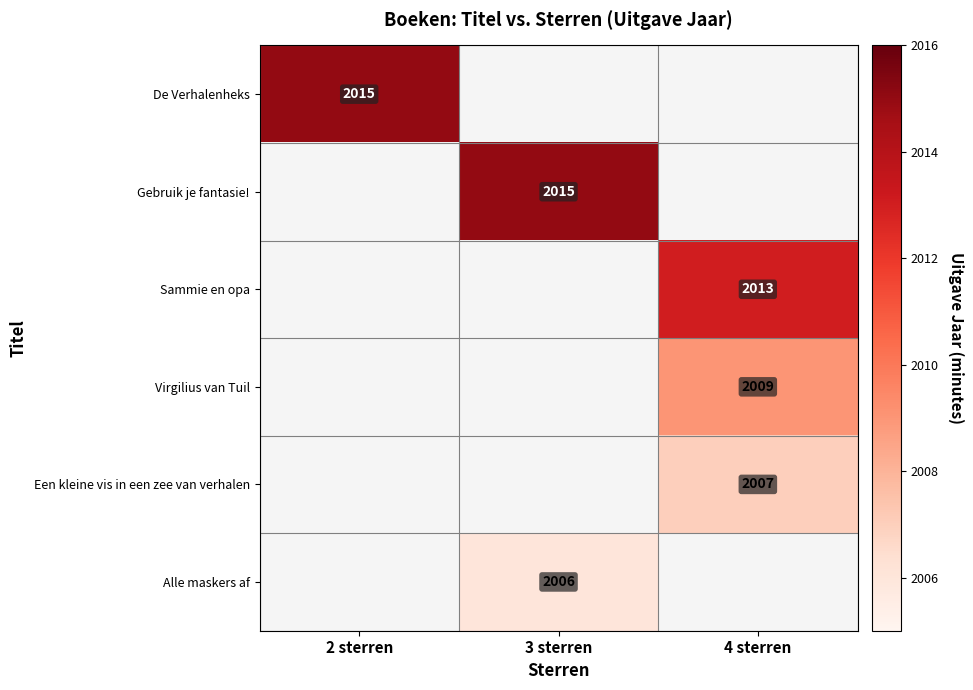

True or false: Virgilius van Tuil has a value of 3130 at 4 sterren.

False